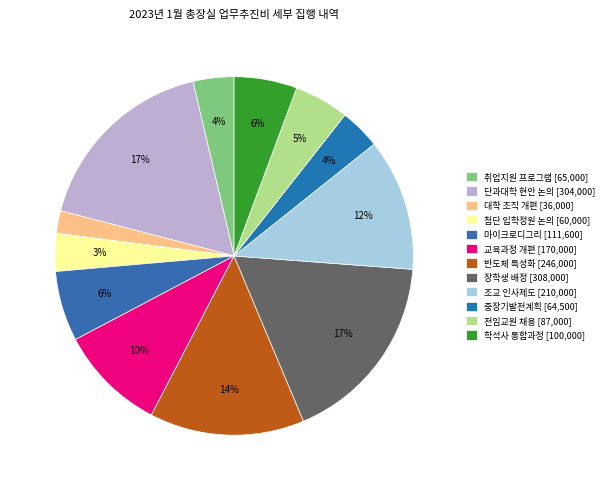

How many segments does this pie chart have?

12